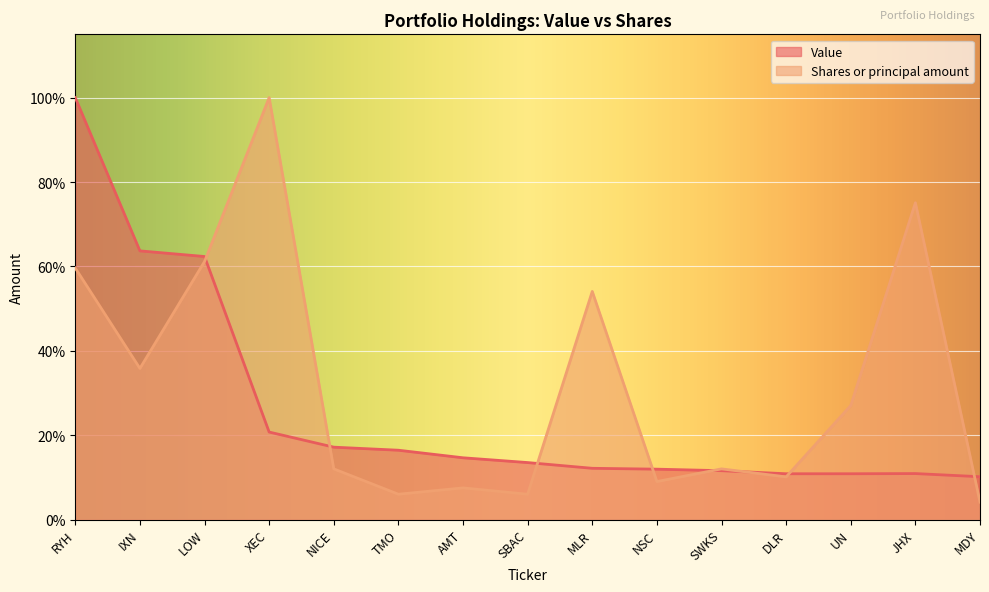

Rank the series by their maximum value, from highest to lowest.

Value, Shares or principal amount